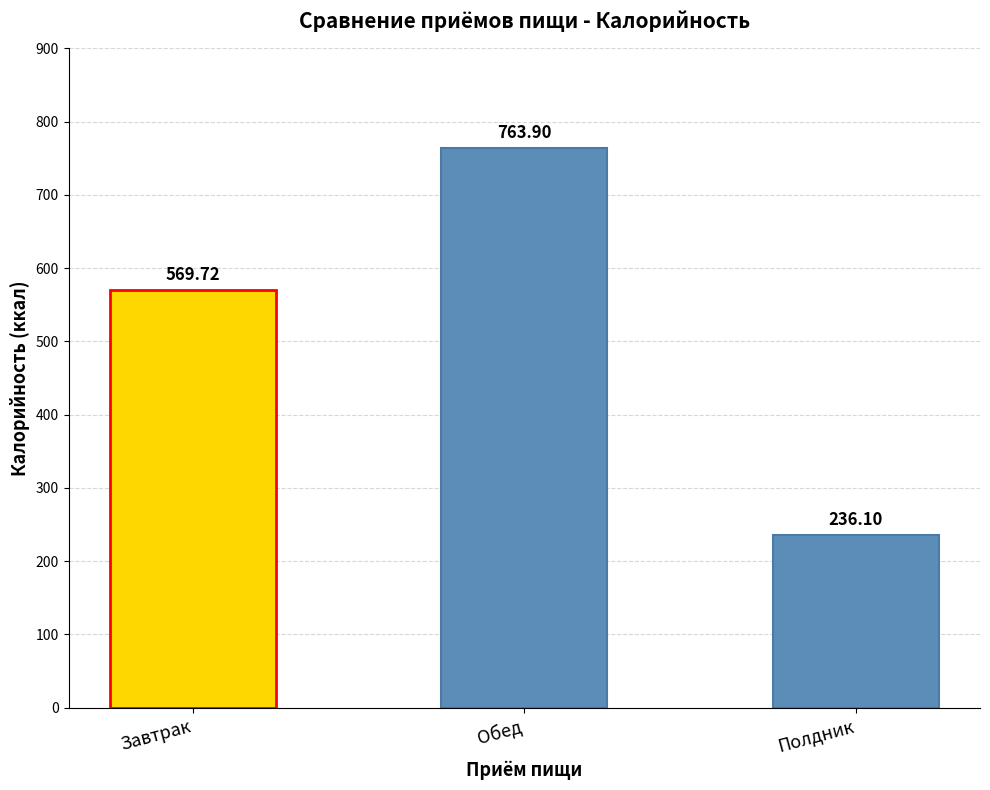

List the labels in order of value, largest first.

Обед, Завтрак, Полдник